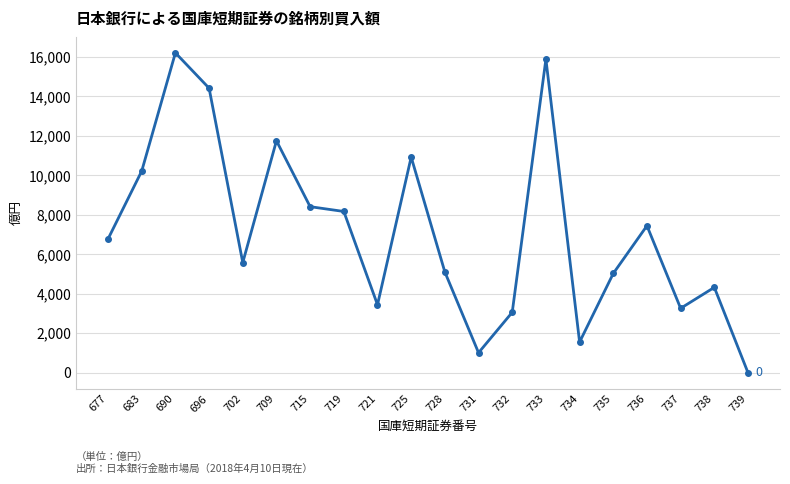

Does the chart display data point markers on the line(s)?

Yes